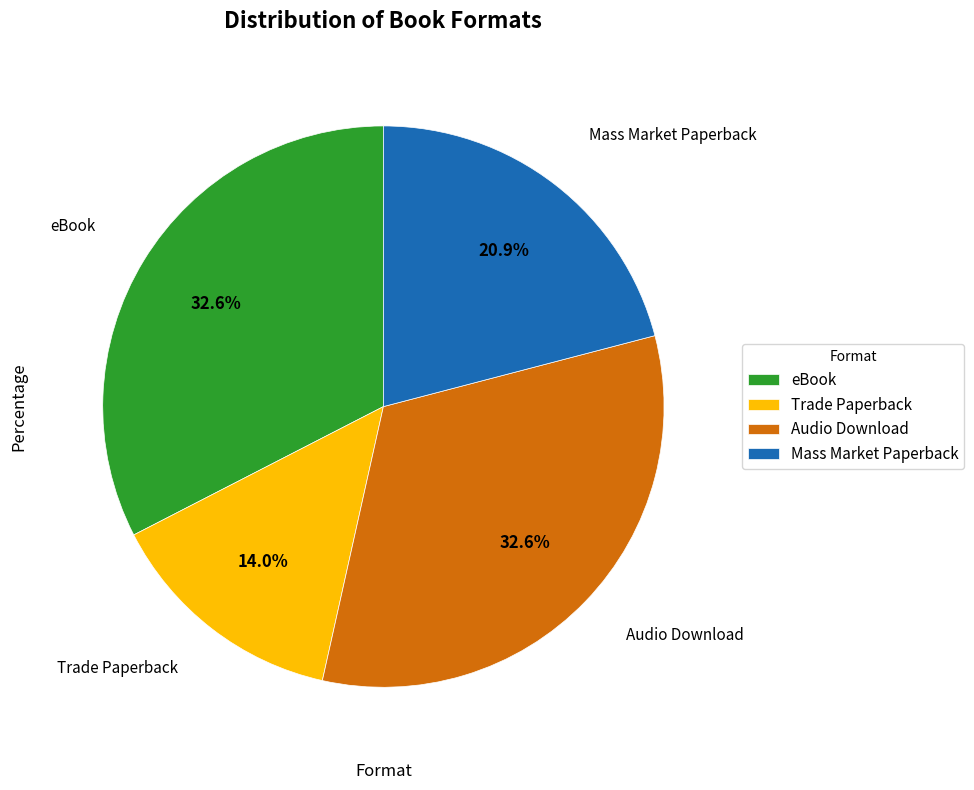

What percentage is the eBook slice, to the nearest percent?

33%